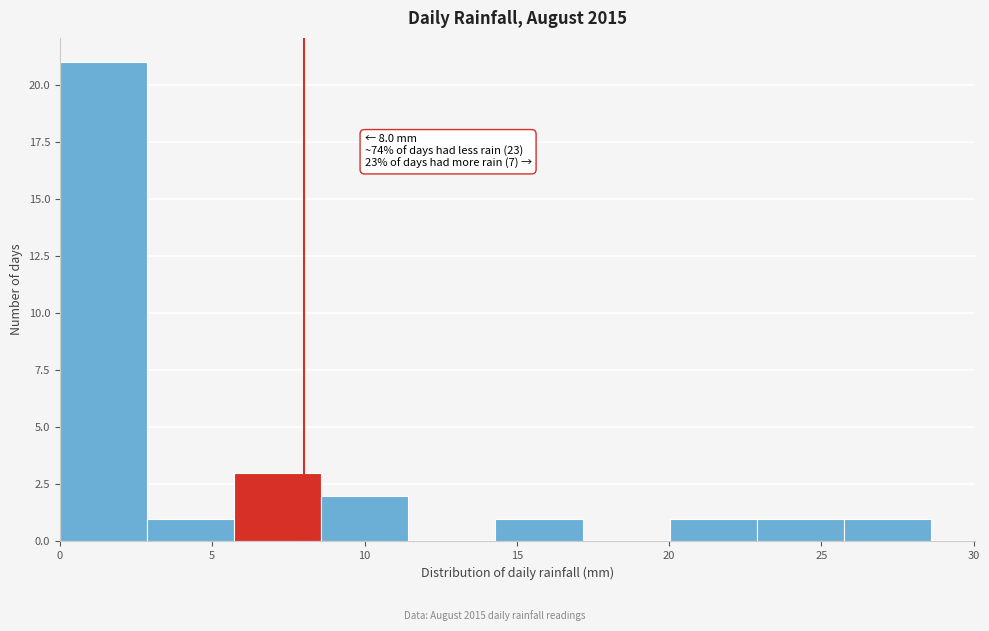

Over which range of the x-axis is the bar tallest?

0.0 to 3.0